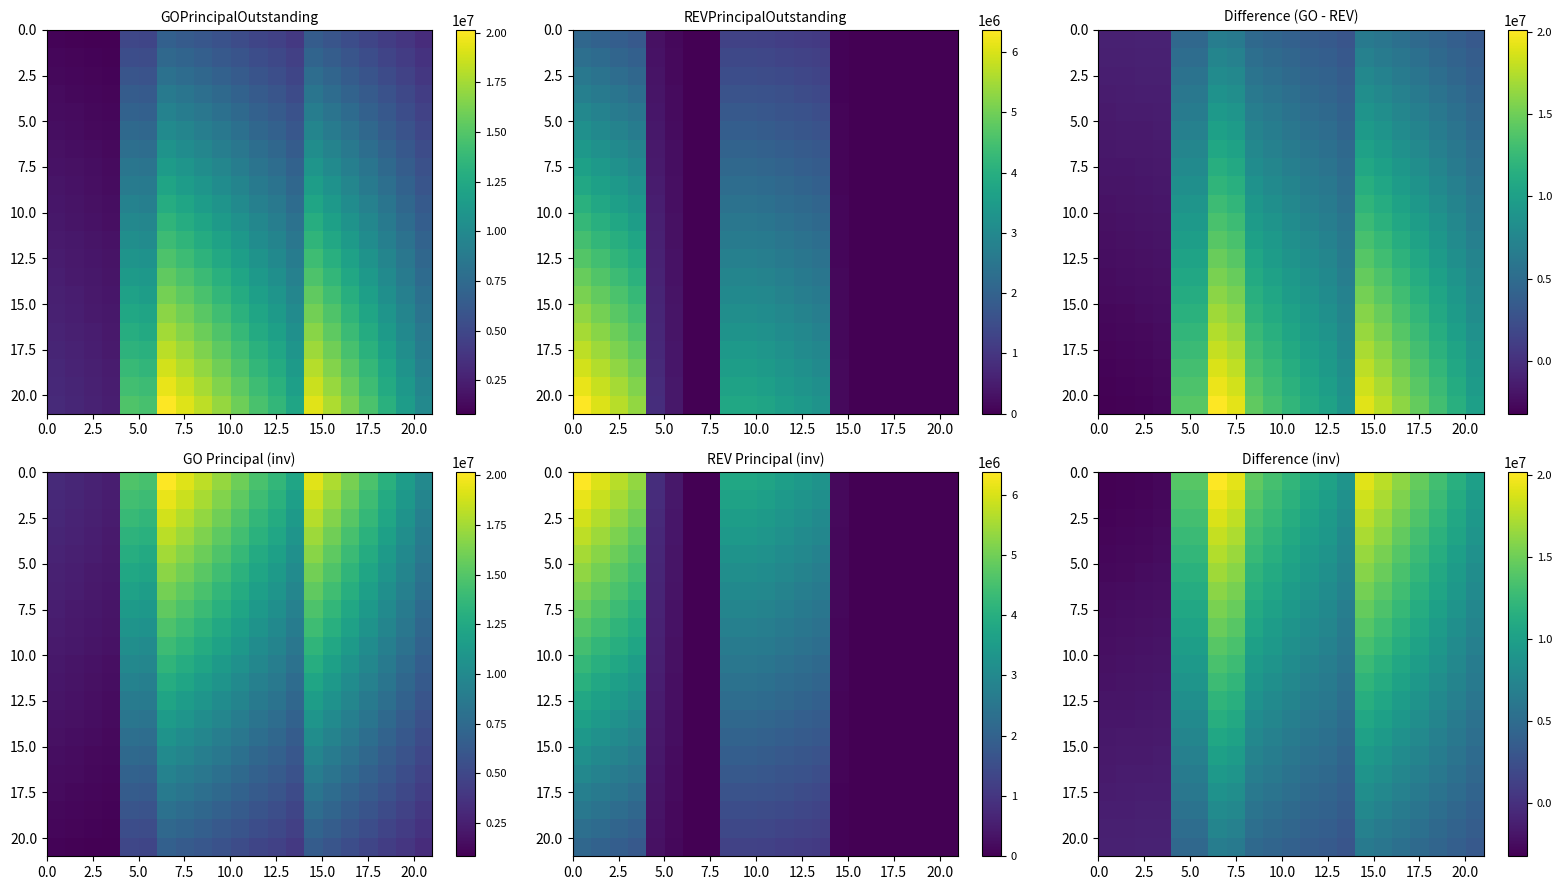

Count the number of categories in the chart.

21